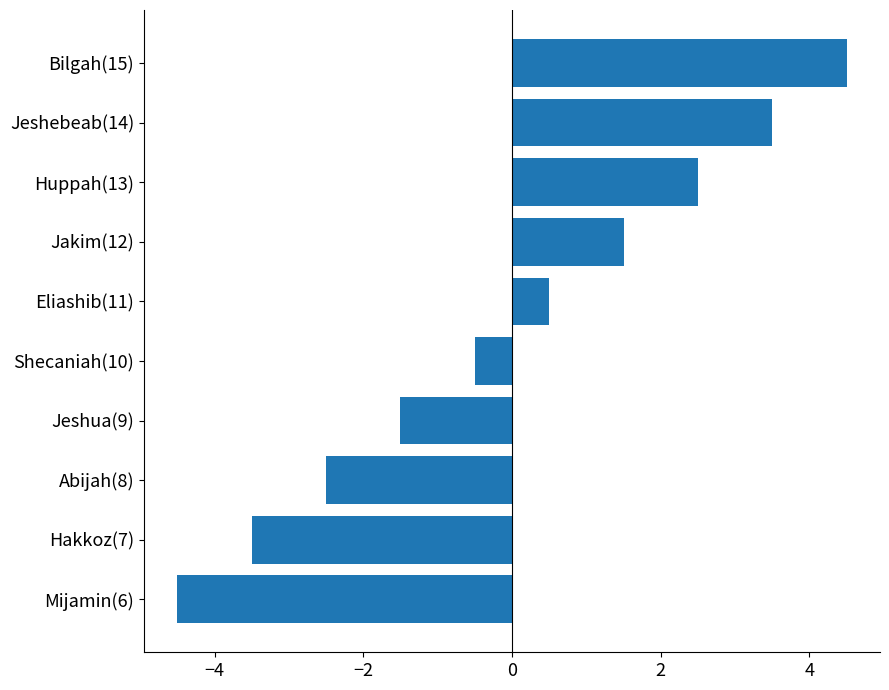

How many bars are there in total?

10